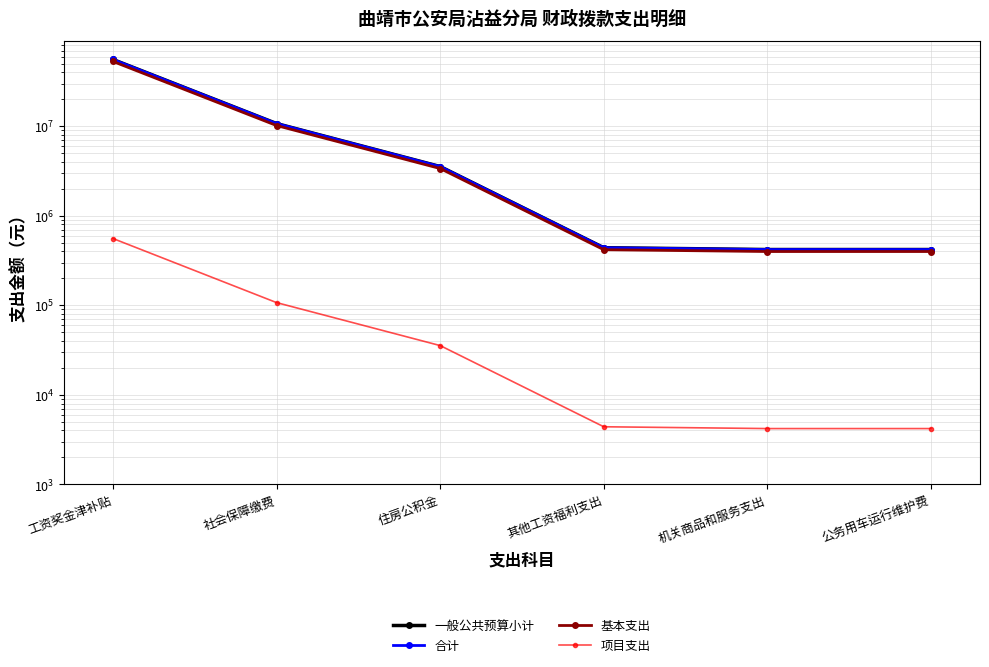

True or false: 一般公共预算小计 has more than 1 points higher than both neighbors.

False